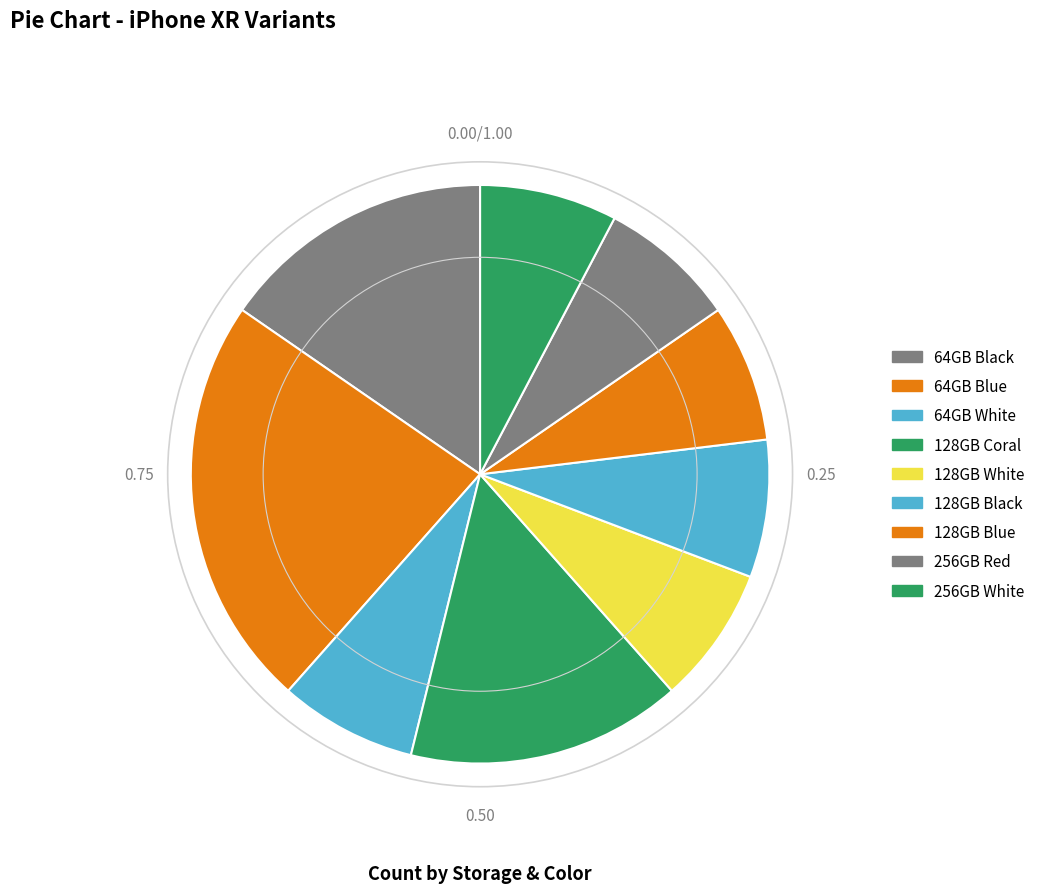

How many slices are in this pie chart?

9